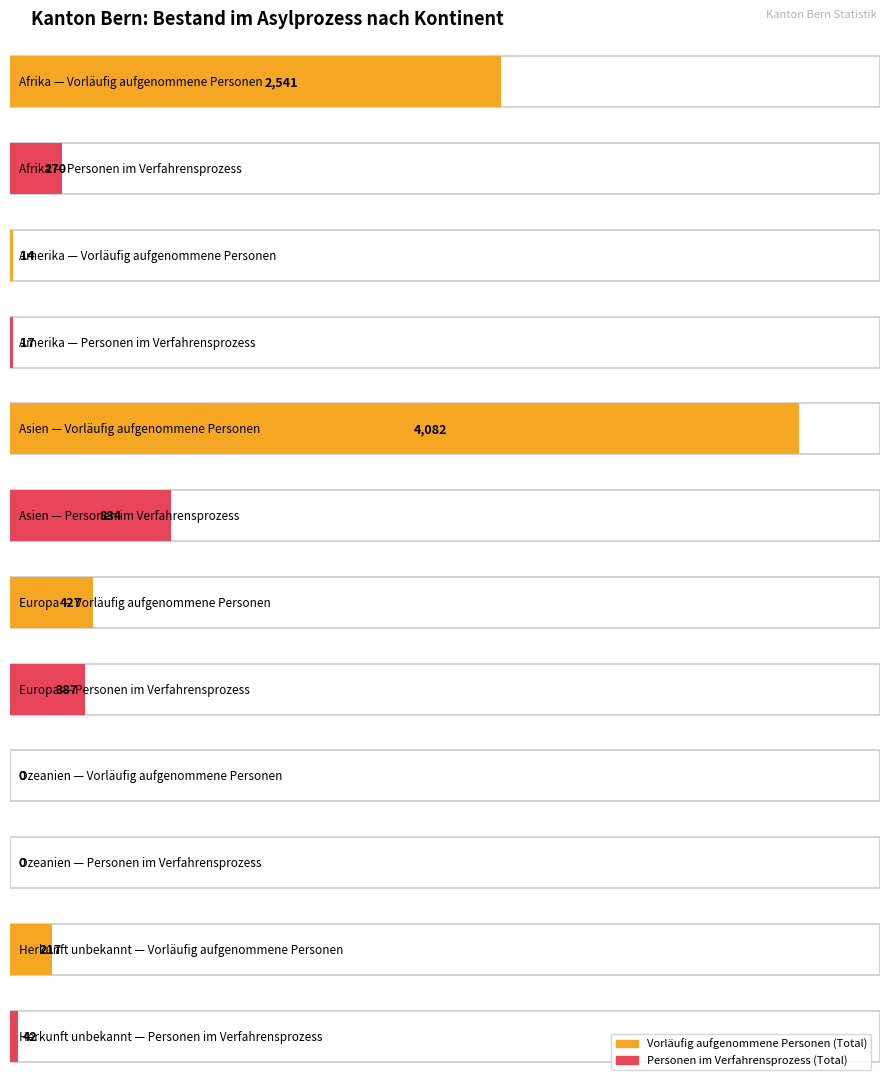

Which series has the largest range (max minus min)?

Vorläufig aufgenommene Personen (Total)